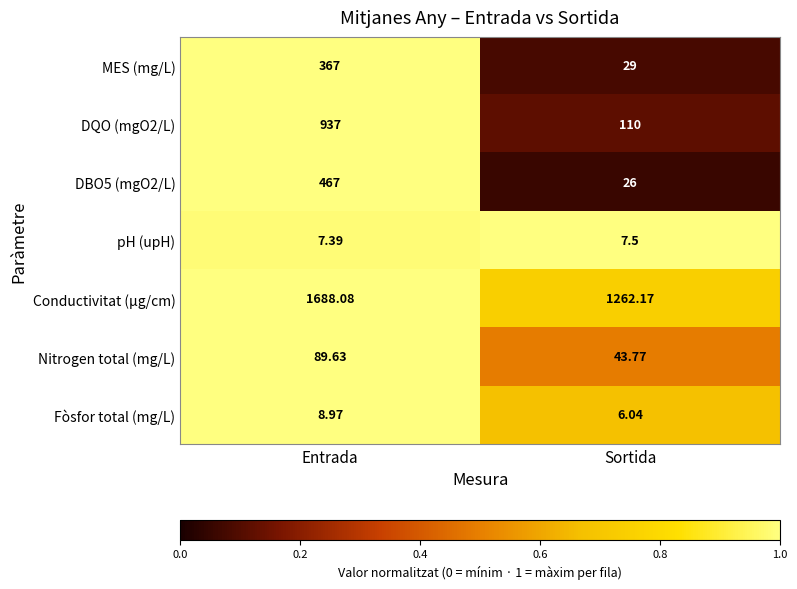

At Entrada, list the series in order from smallest to largest.

pH (upH), Fòsfor total (mg/L), Nitrogen total (mg/L), MES (mg/L), DBO5 (mgO2/L), DQO (mgO2/L), Conductivitat (µg/cm)